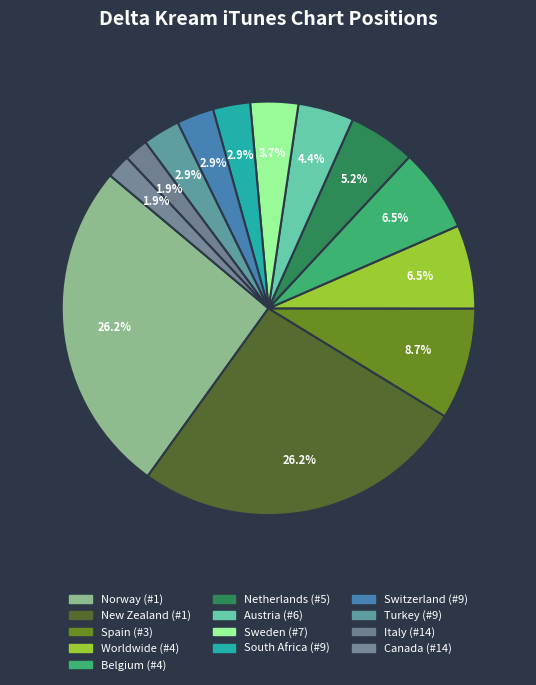

How many segments does this pie chart have?

13